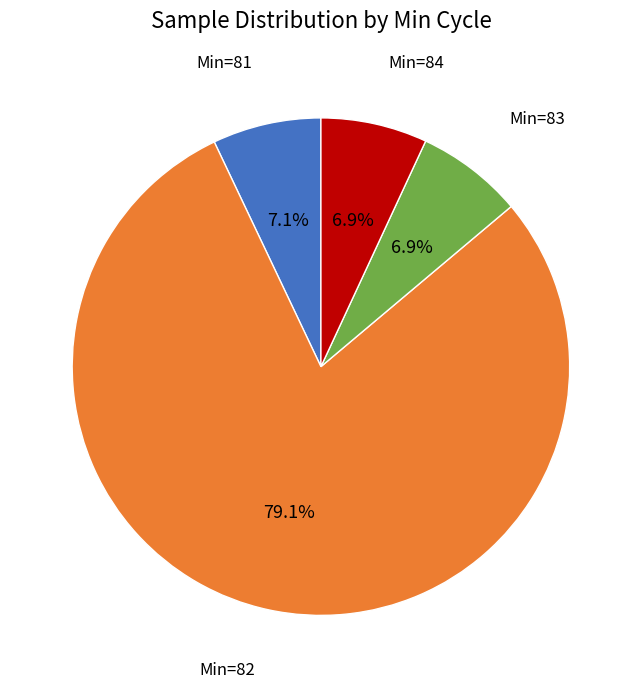

Count the number of slices in the pie.

4